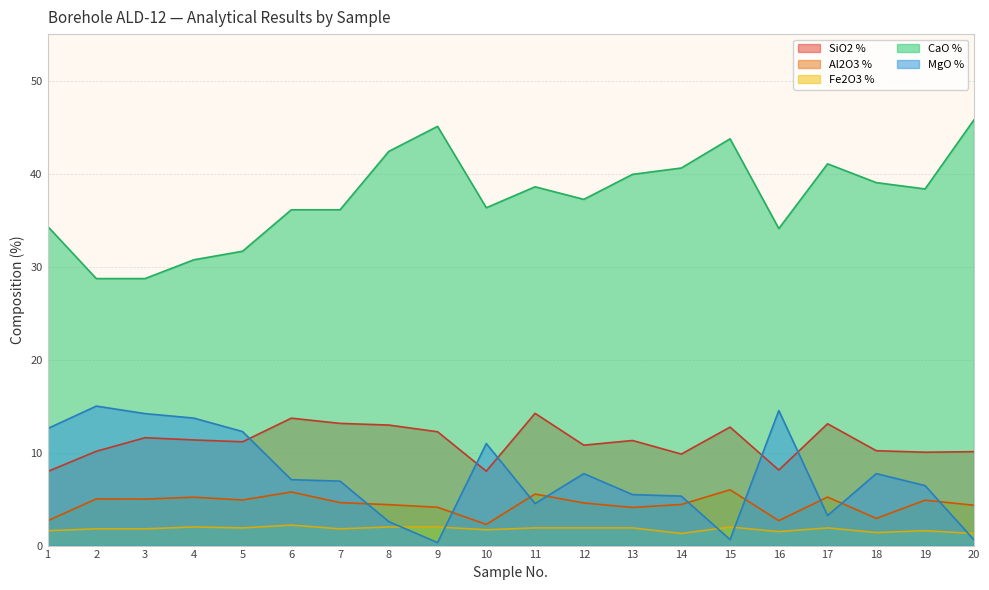

Which series has the largest total across all categories?

CaO %